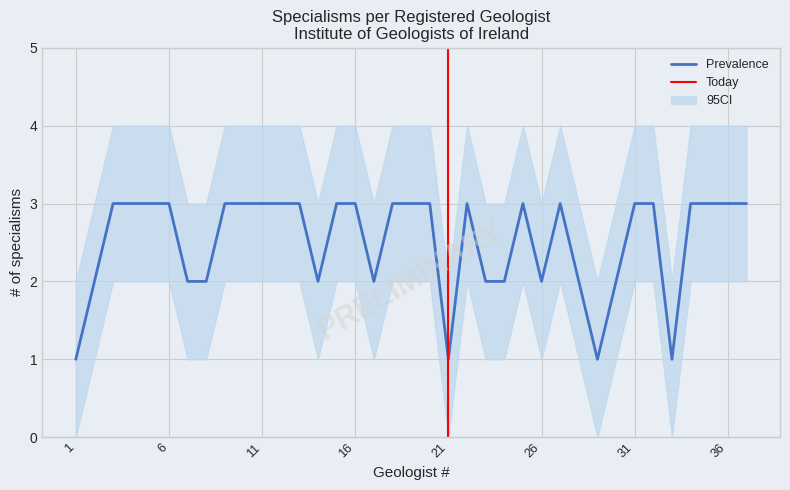

What is the value of the CI_upper point at the 13th from the left?

4